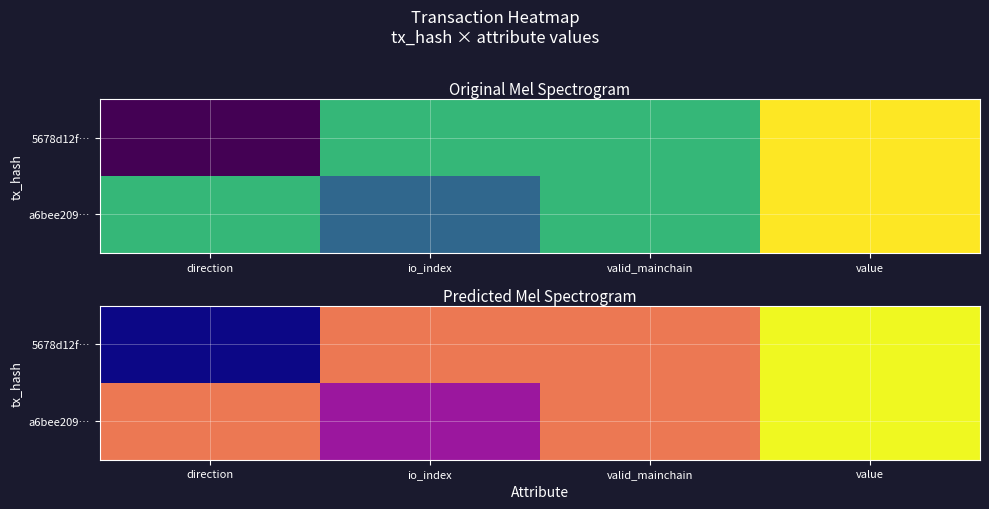

The value of a6bee209… at valid_mainchain is 1. True or false?

True